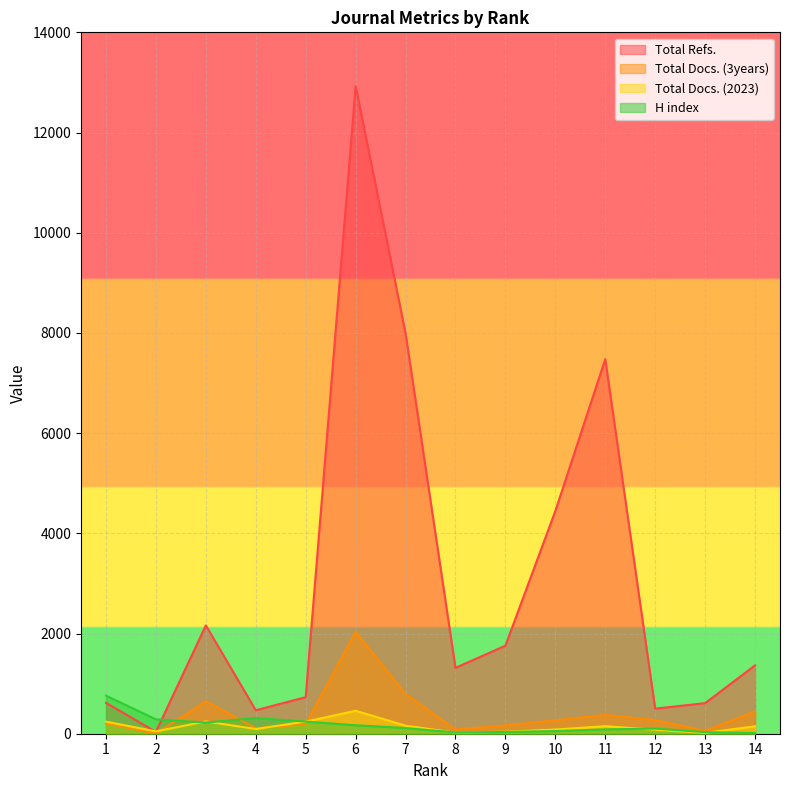

Reading left to right, extract all data points from this chart.

H index: 1=760	2=287	3=223	4=313	5=242	6=169	7=114	8=25	9=35	10=53	11=86	12=103	13=32	14=14
Total Docs. (2023): 1=241	2=47	3=246	4=94	5=242	6=458	7=160	8=21	9=41	10=83	11=150	12=80	13=18	14=148
Total Docs. (3years): 1=207	2=0	3=648	4=110	5=191	6=2032	7=794	8=83	9=165	10=268	11=374	12=273	13=58	14=444
Total Refs.: 1=616	2=38	3=2162	4=468	5=730	6=12924	7=7993	8=1315	9=1757	10=4445	11=7477	12=501	13=610	14=1364